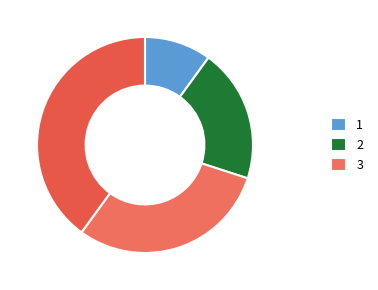

Count the number of slices in the pie.

4